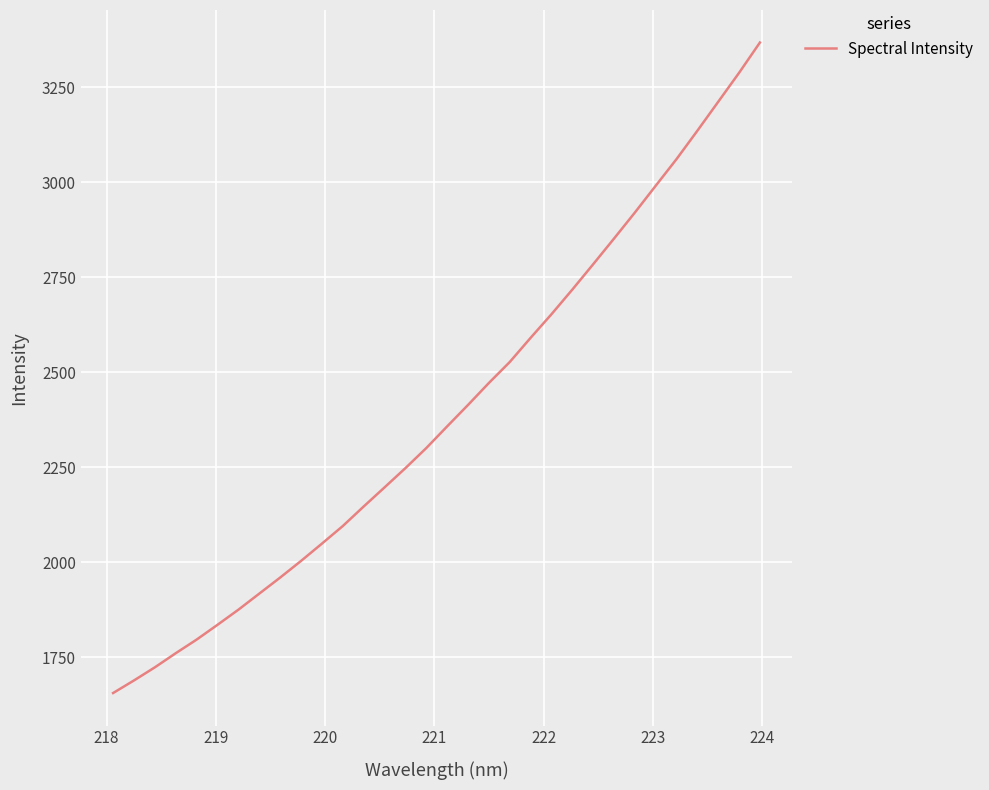

What is the minimum value shown in the chart?

1655.8